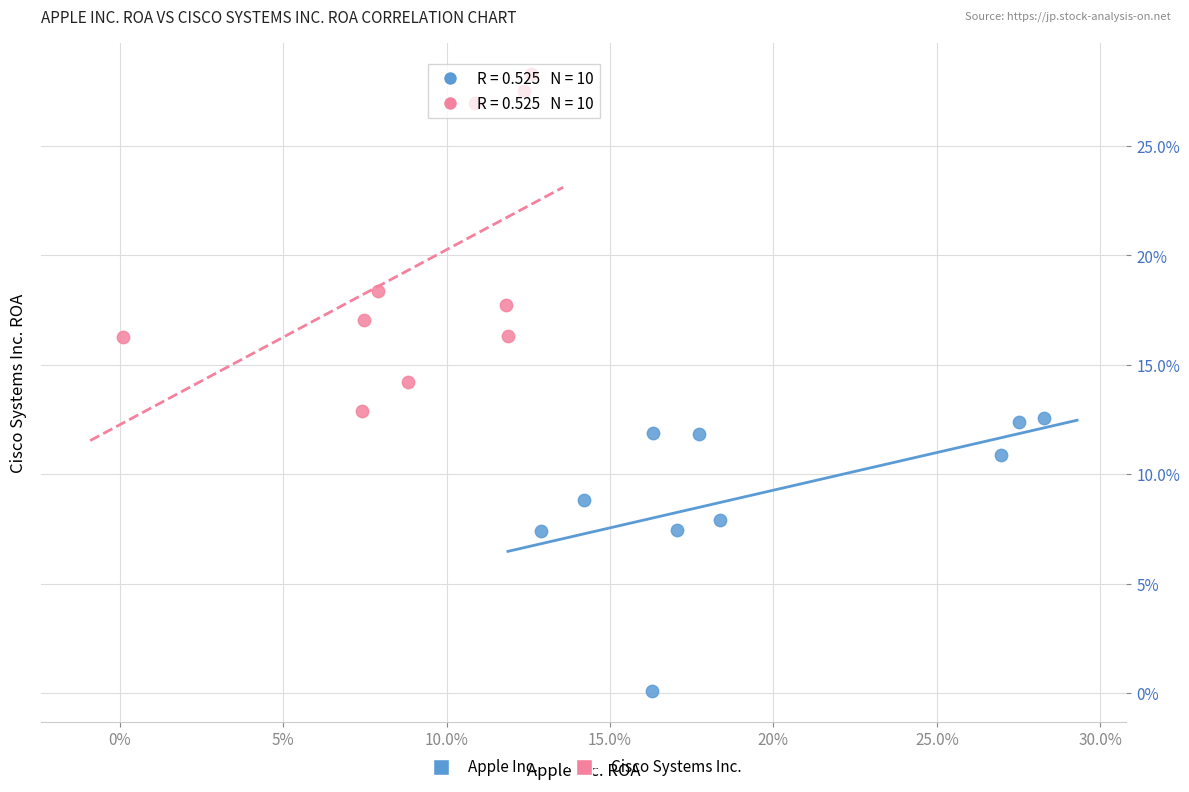

What are all the series names shown in the legend?

Apple Inc., Cisco Systems Inc.